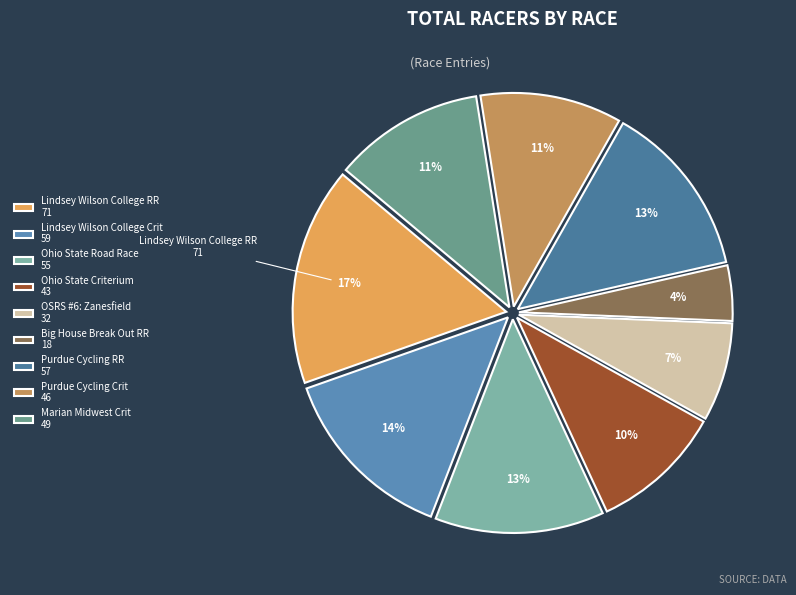

How many segments does this pie chart have?

9